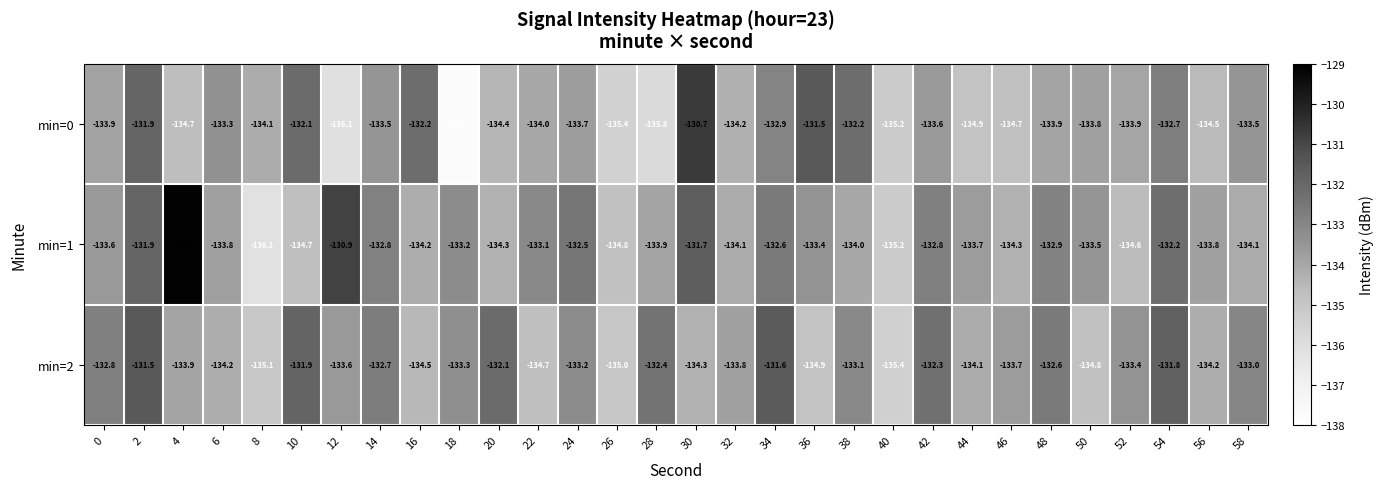

At 10, list the series in order from smallest to largest.

min=1, min=0, min=2